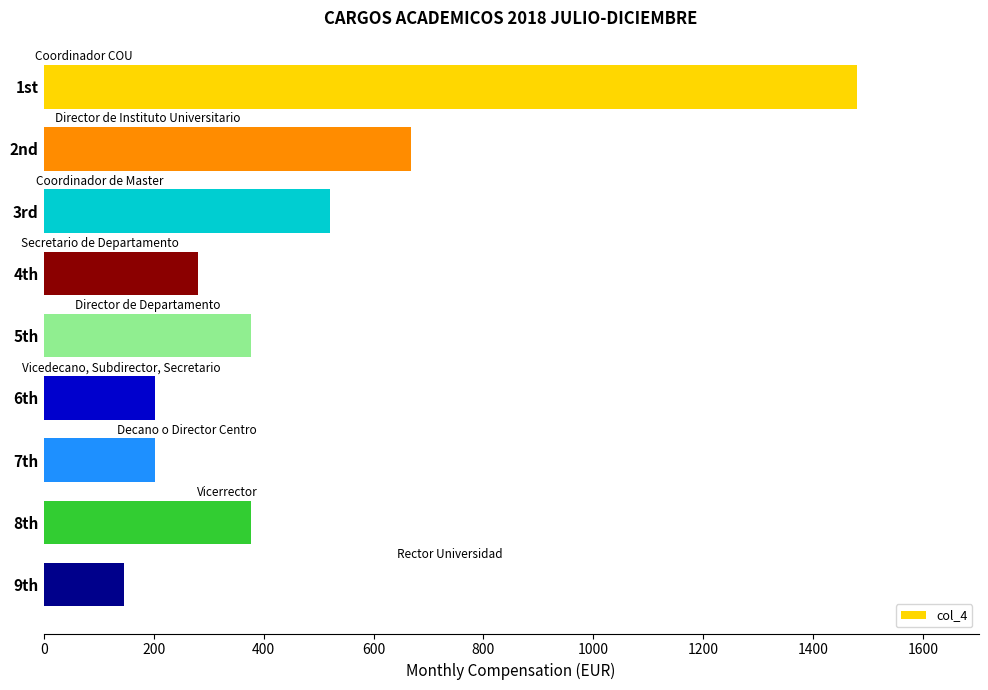

What is the smallest value displayed?

146.7